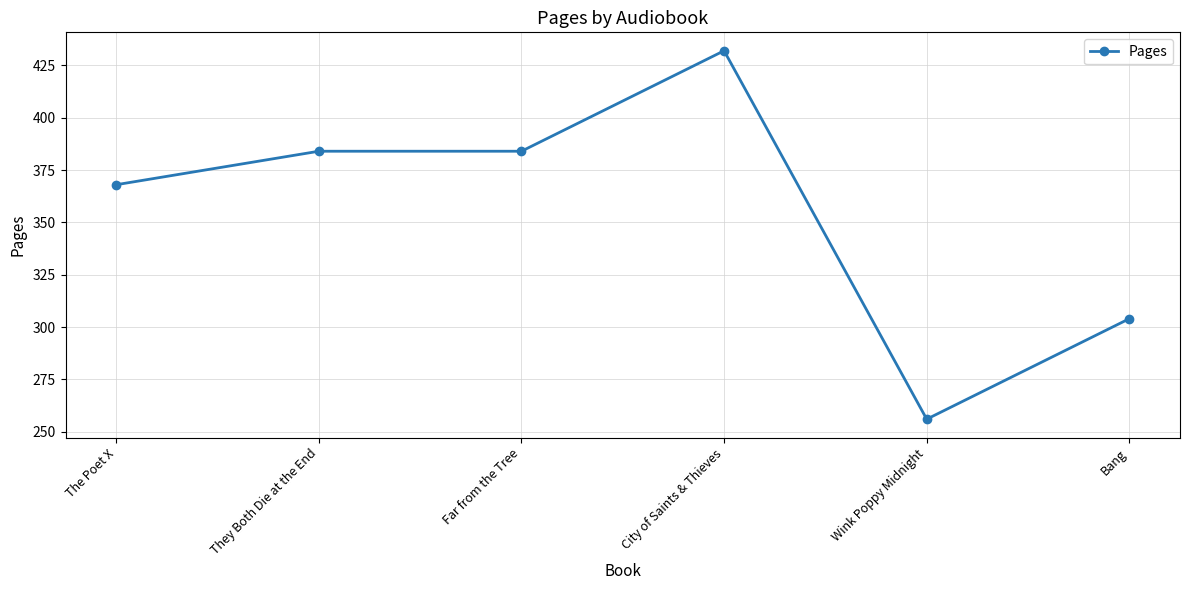

Reading left to right, transcribe all the data shown in this chart.

368	384	384	432	256	304